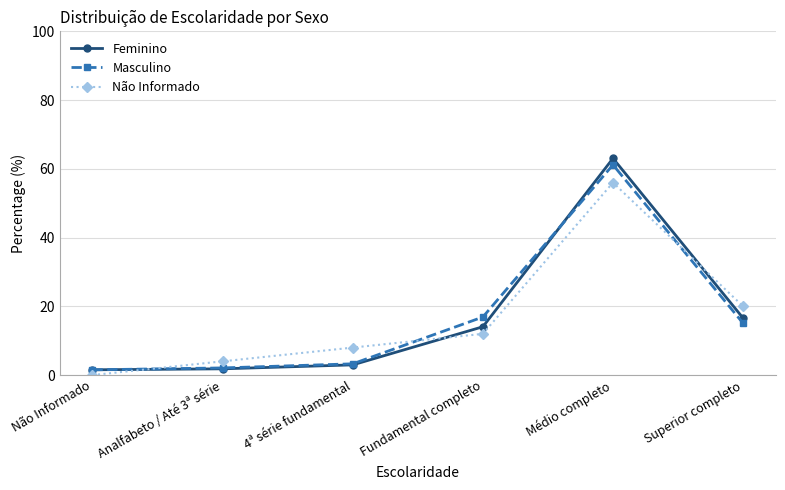

What is the spread (max minus min) of values at Não Informado?

1.5